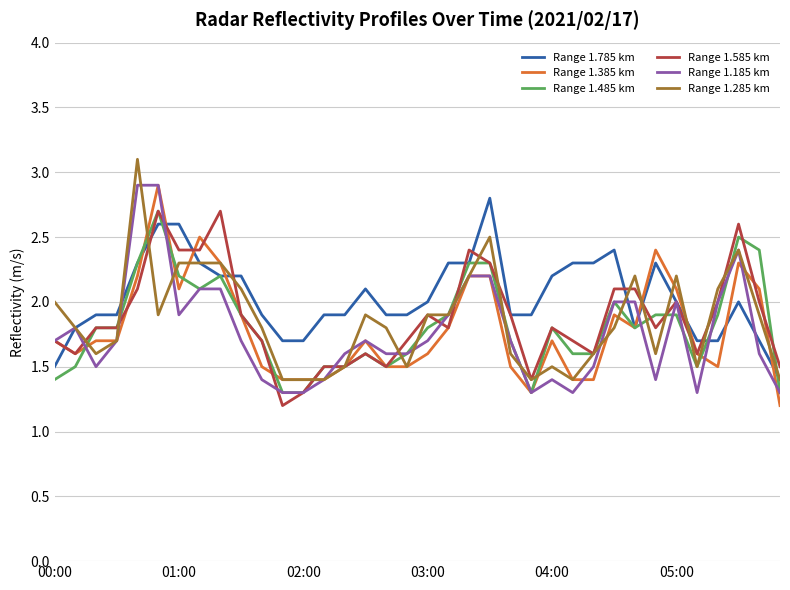

What is the greatest value displayed?

3.1